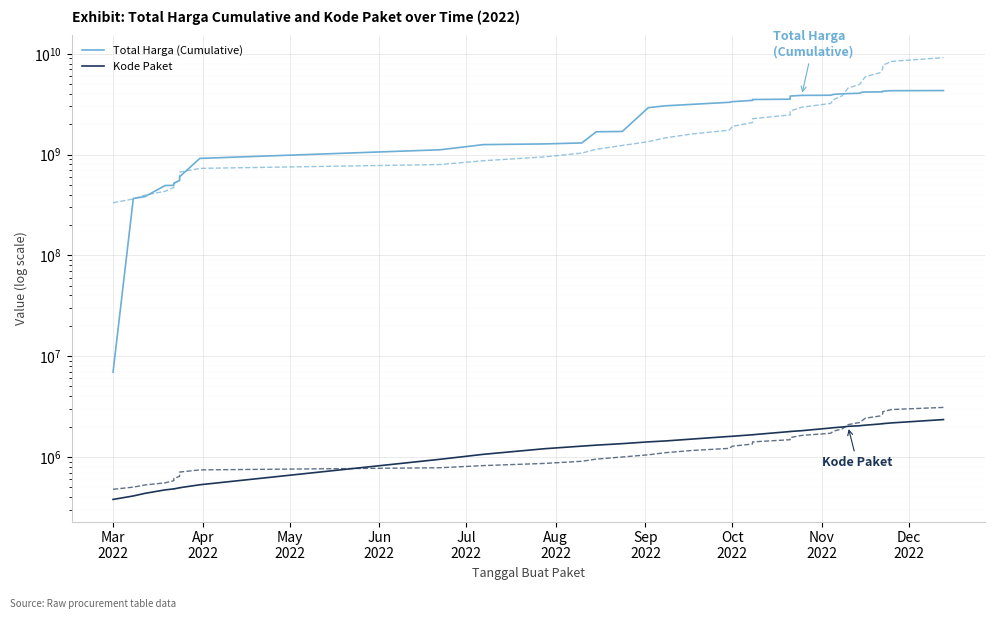

How many values in the Kode Paket series exceed 1597005?

19